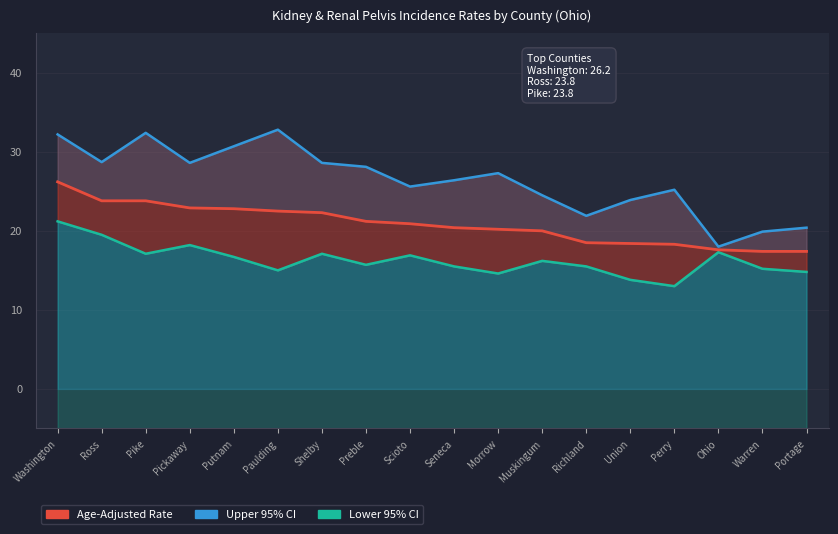

The value at Portage is 17.4. True or false?

True